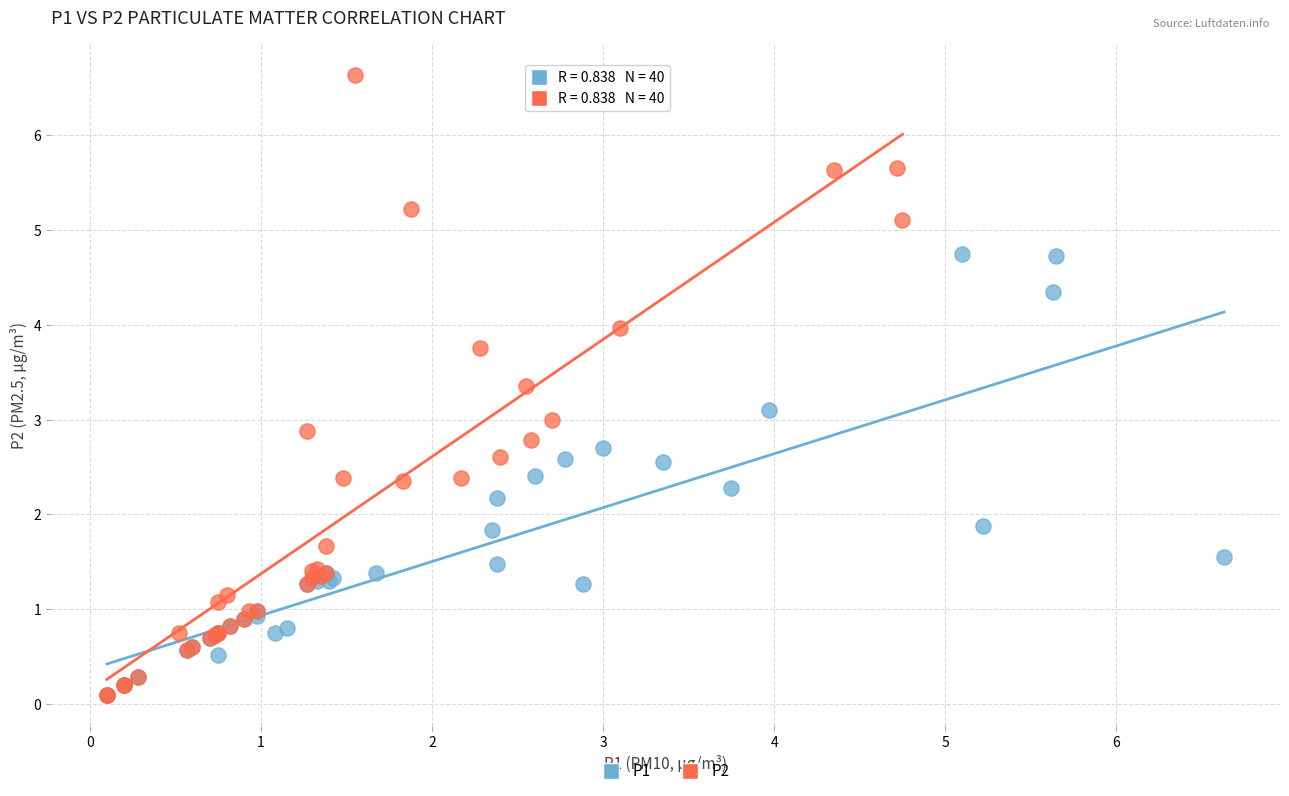

Which series reaches the maximum Y coordinate?

P2